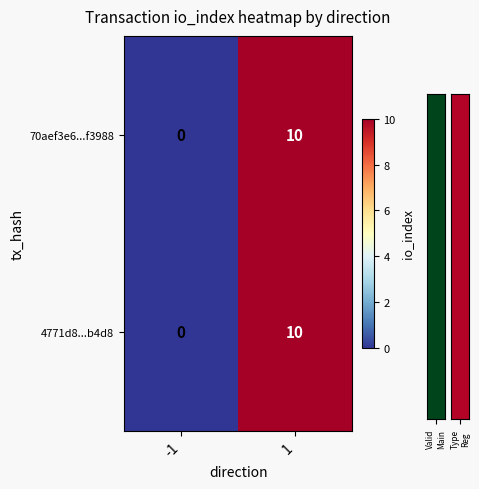

What is the greatest value displayed?

10